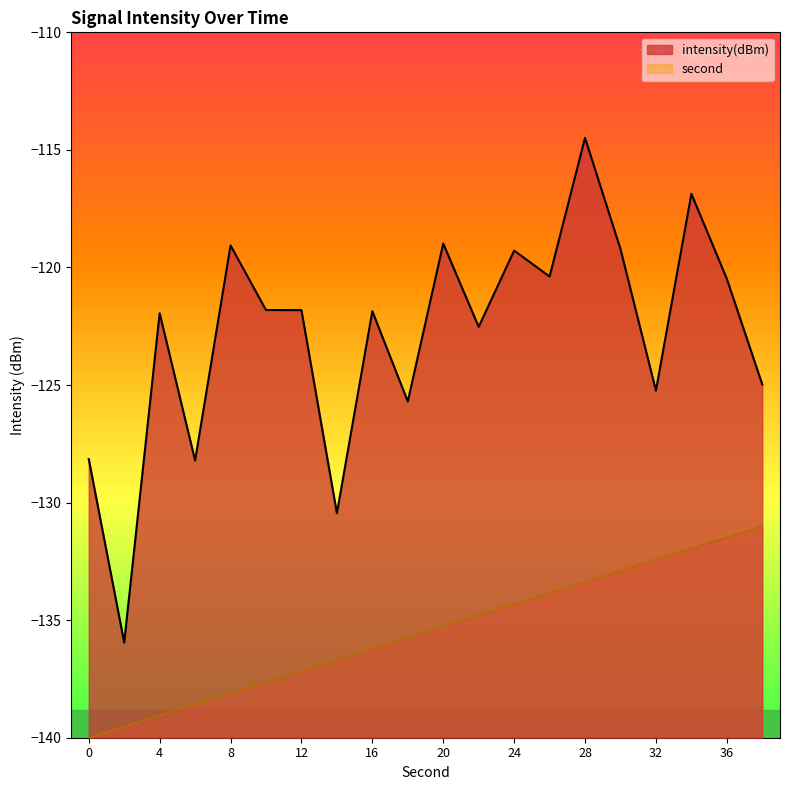

True or false: second has a value of -66.6 at 26.

False